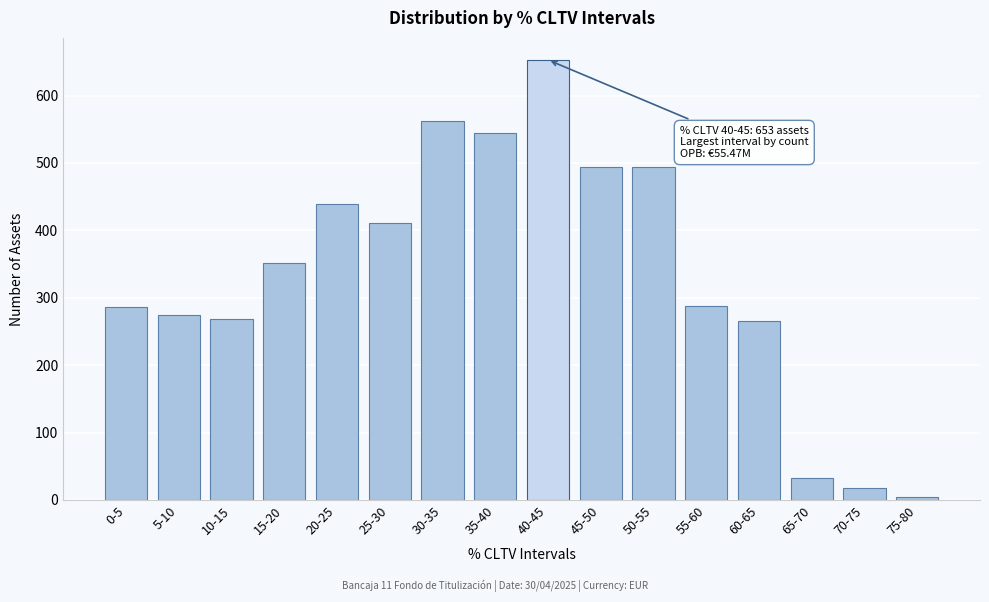

Is it true that the value at 60-65 is 393?

False